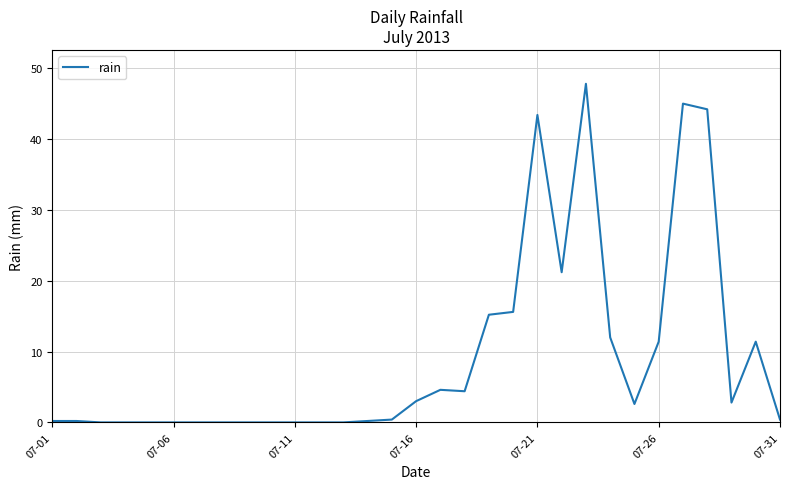

What is the difference between the maximum and minimum values?

47.8